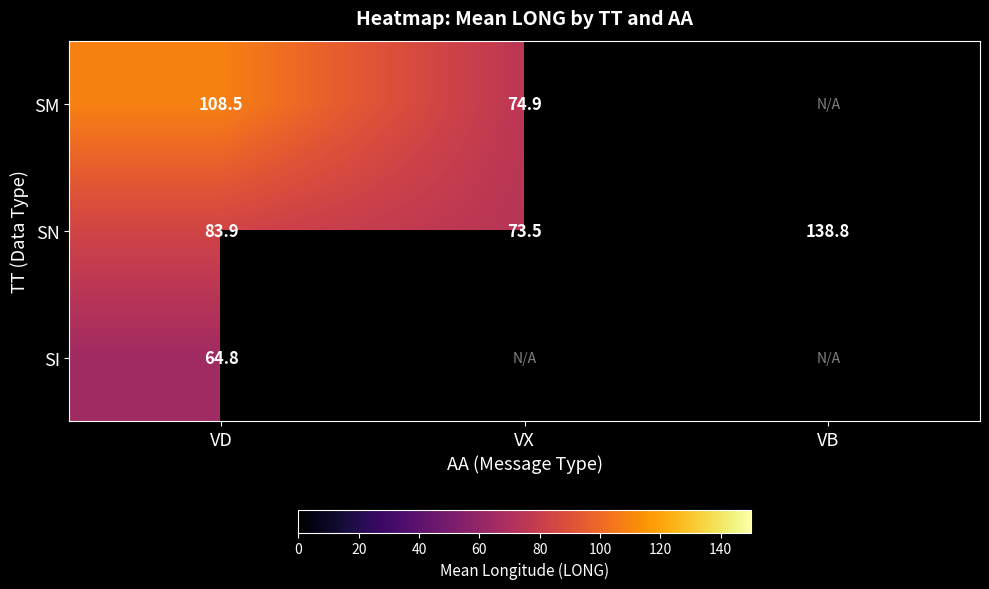

How many distinct data groups are displayed?

3